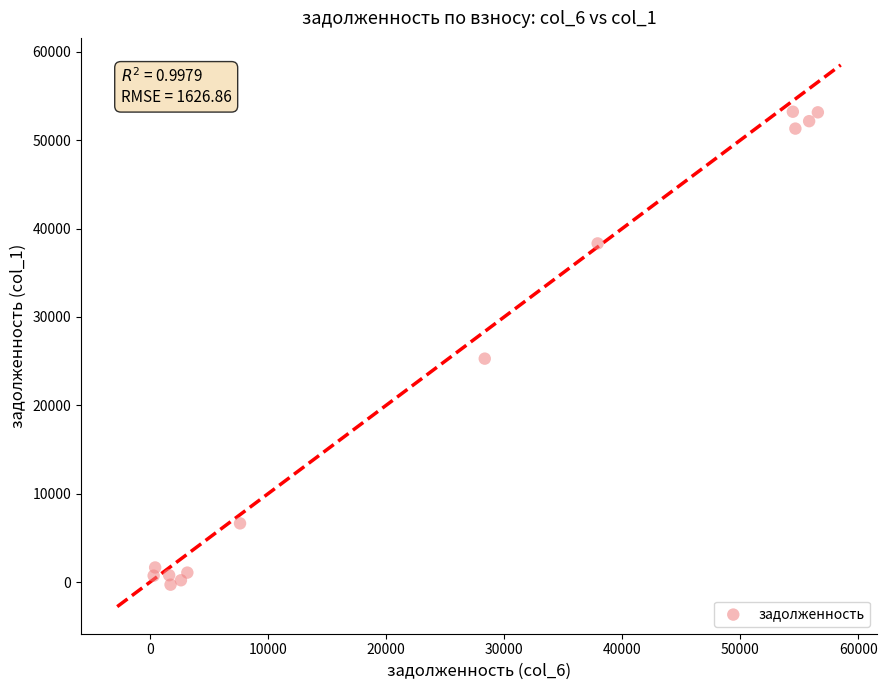

What is the range of Y values (max minus min)?

53522.4